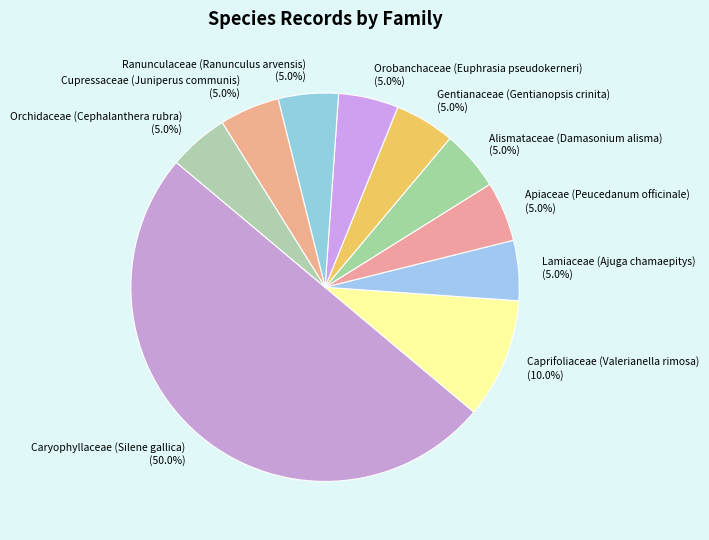

The Gentianaceae (Gentianopsis crinita) slice represents 16% of the pie. True or false?

False